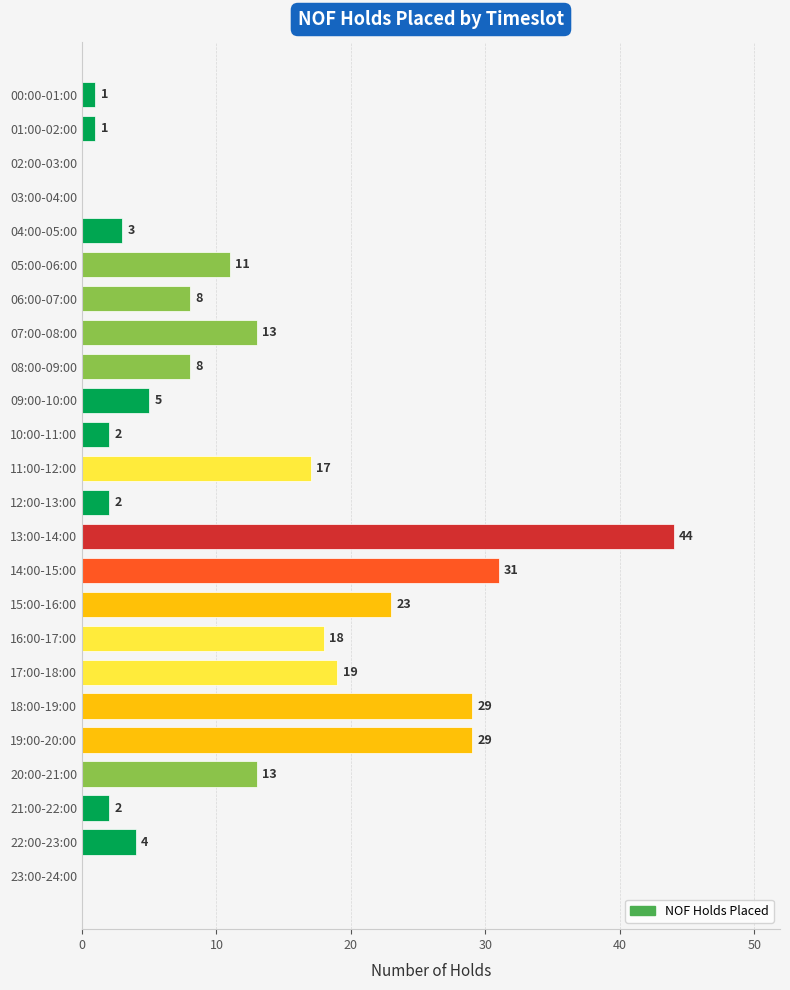

What is the sum of the values at 02:00-03:00 and 15:00-16:00?

23